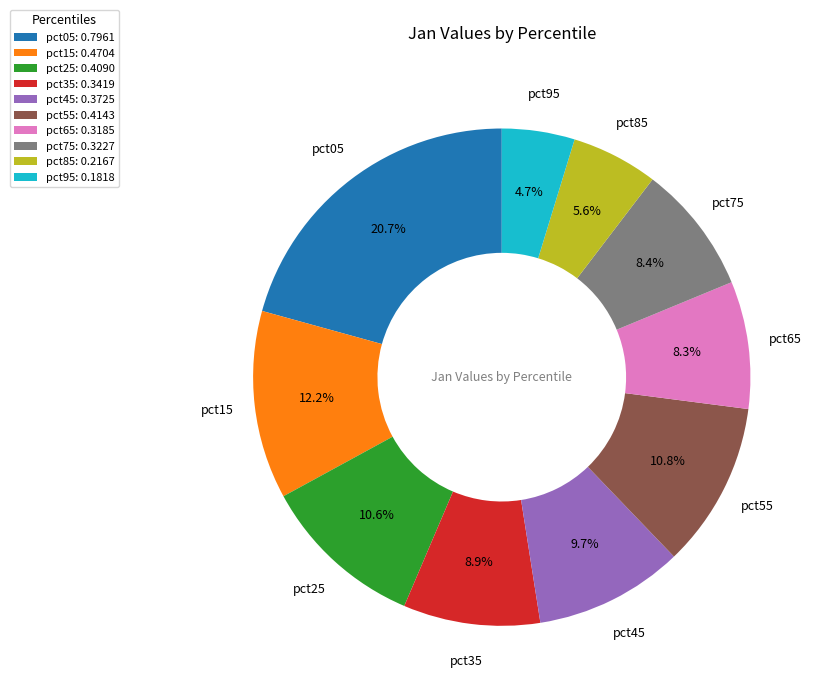

Which slice is the smallest?

pct95